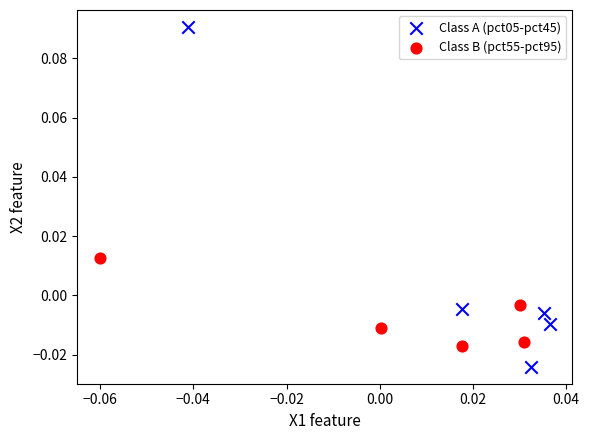

Which series has the largest Y range (max minus min)?

Class A (pct05-pct45)